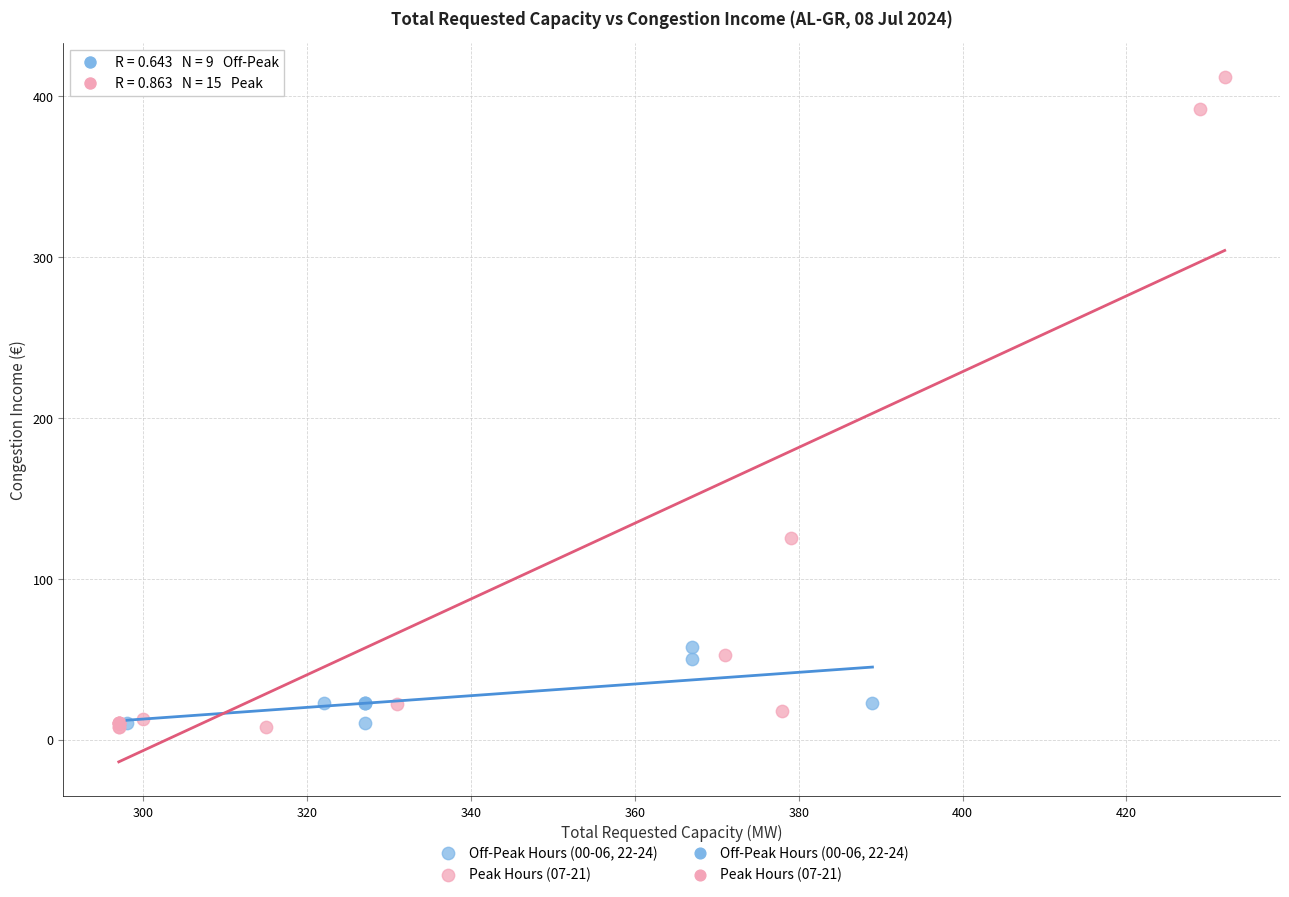

Which series contains the highest Y value?

Peak Hours (07-21)